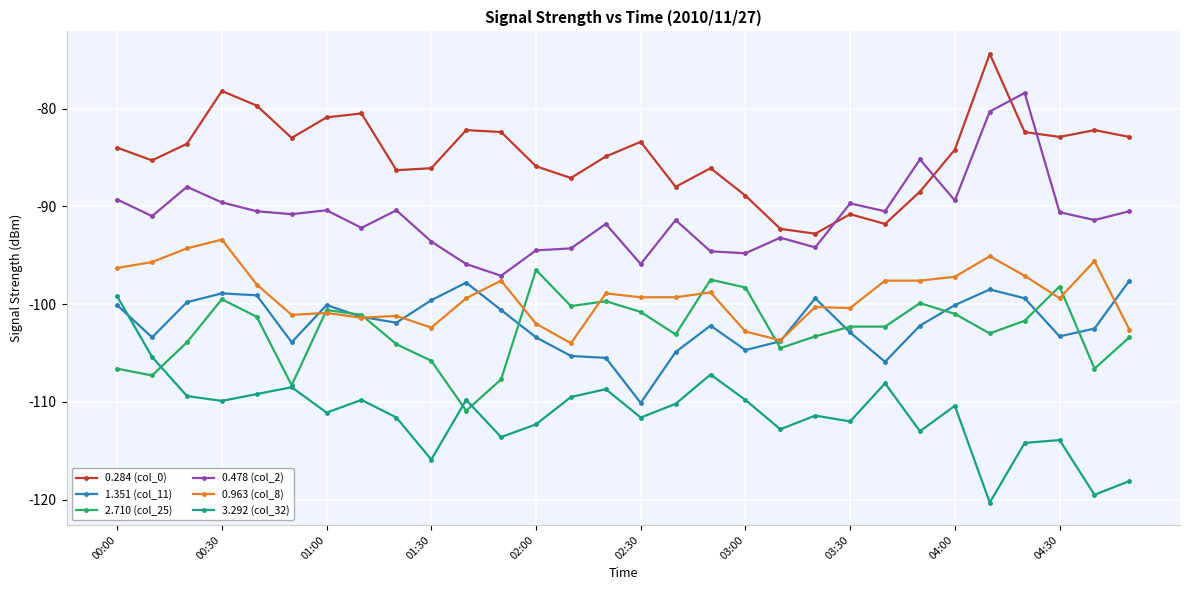

How many interior local peaks does the 3.292 (col_32) series have?

9